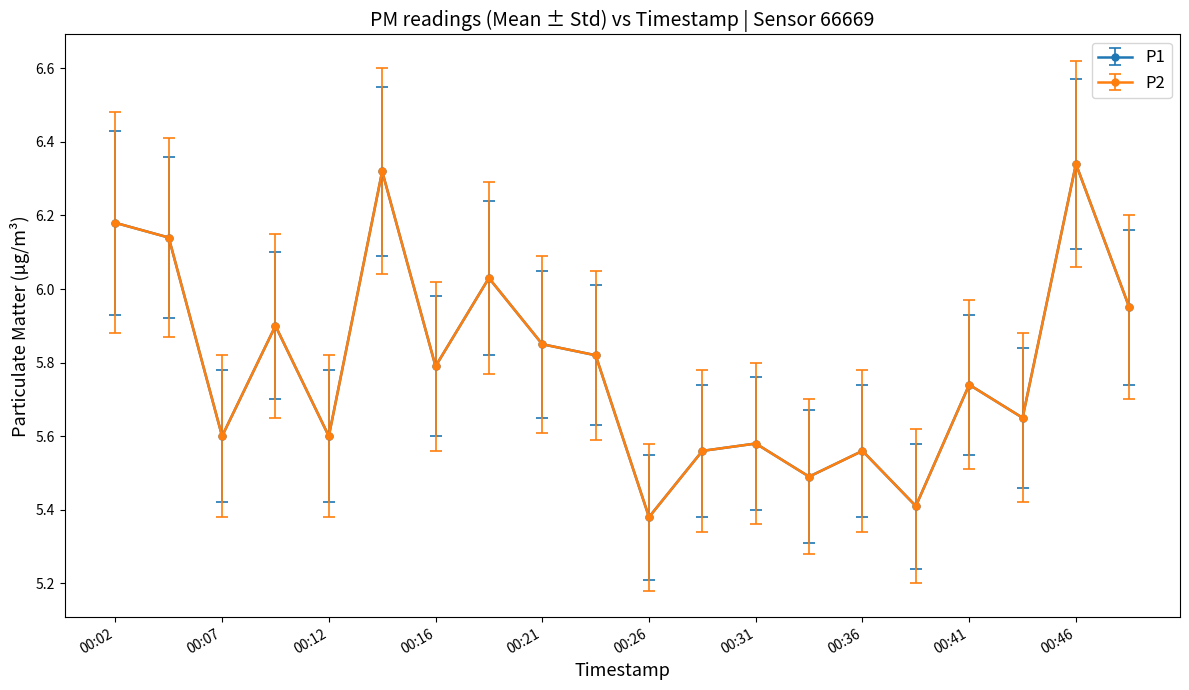

Is this an area chart (filled region under the line)?

No